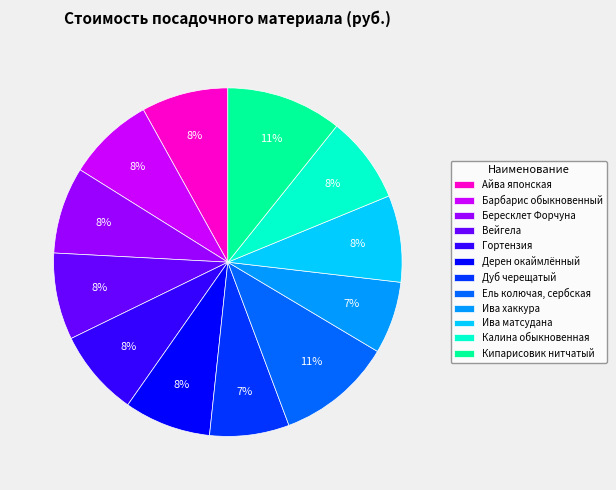

Between Дуб черещатый and Гортензия, which is larger?

Гортензия